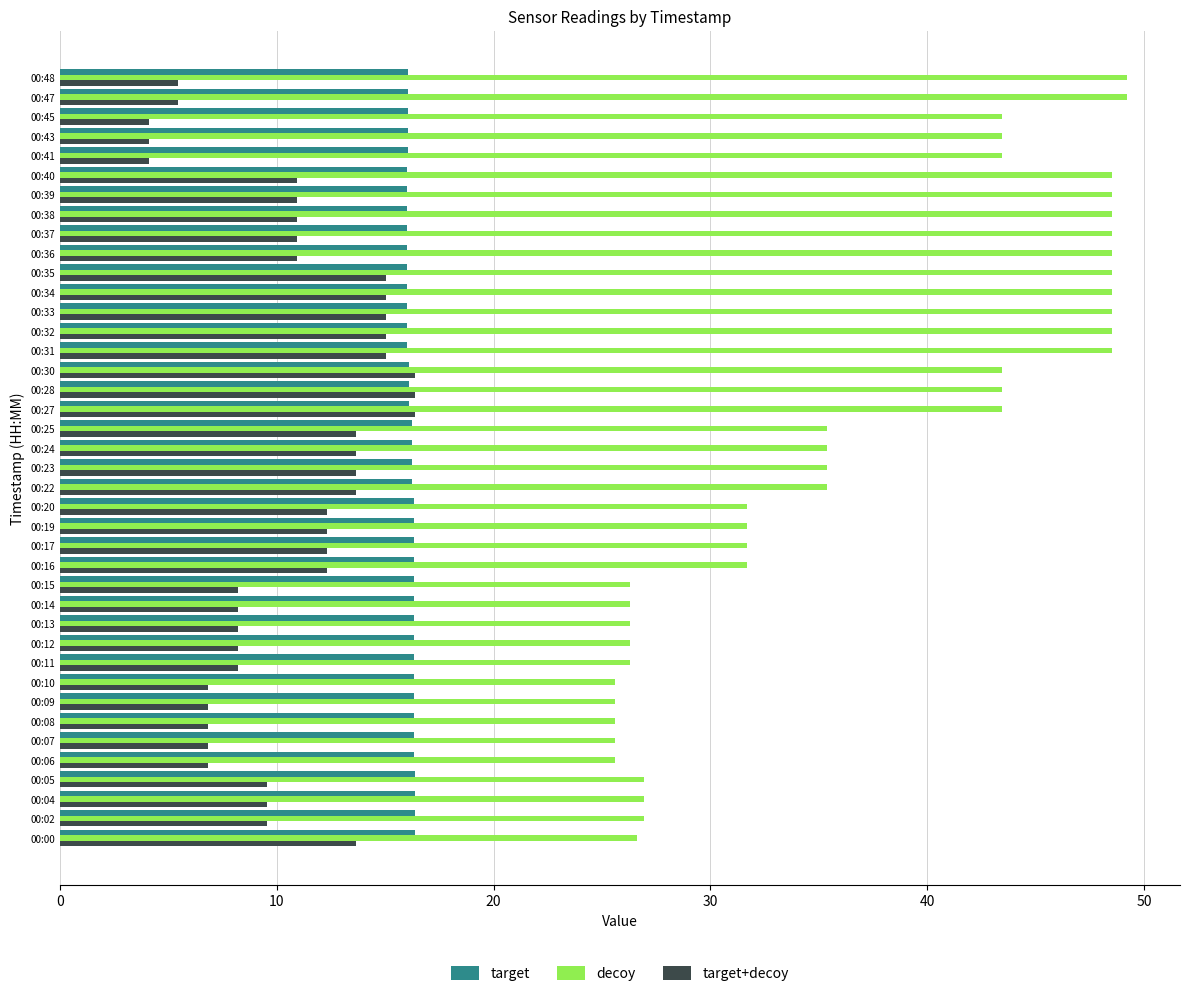

What is the average value of the target+decoy series?

10.6